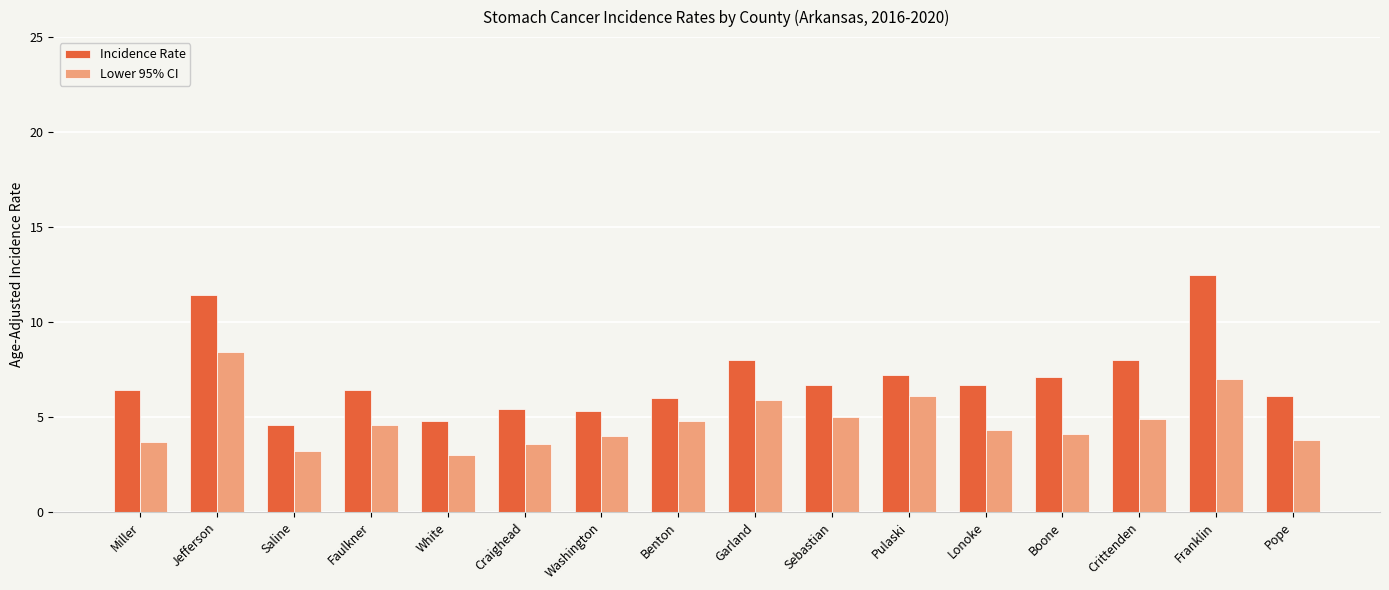

What is the maximum value for Incidence Rate?

12.5